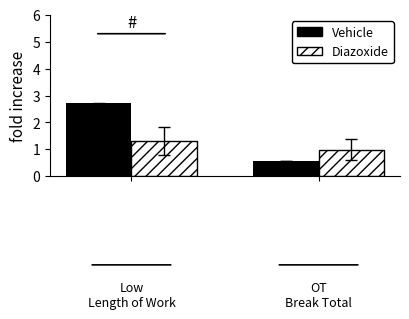

What is the sum of all Vehicle values?

3.3